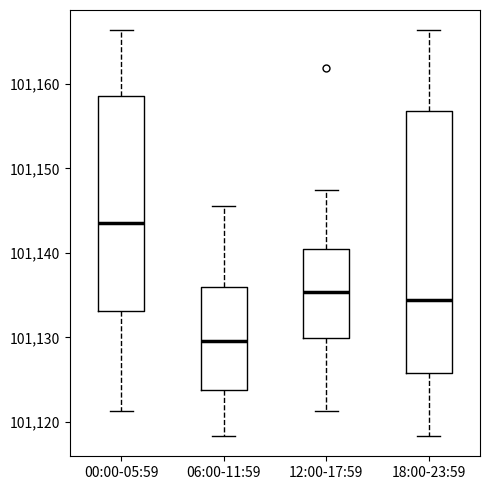

Reading left to right, transcribe this box plot: for each box, give where its median line is, the range the box spans, and where its two whiskers end, as read against the y-axis. The values are not printed on the chart, so give them approximately, as read against the axis.

00:00-05:59: median 101144, box 101133 to 101159, whiskers 101121 to 101166
06:00-11:59: median 101130, box 101124 to 101136, whiskers 101118 to 101146
12:00-17:59: median 101135, box 101130 to 101140, whiskers 101121 to 101147
18:00-23:59: median 101134, box 101126 to 101157, whiskers 101118 to 101166